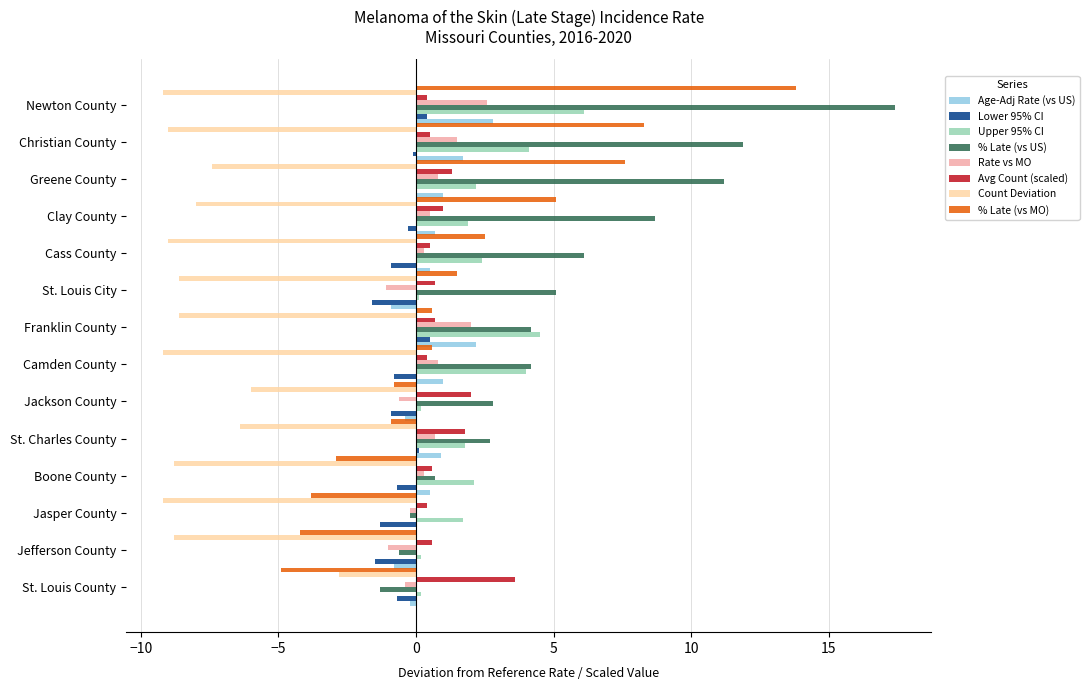

Which category has the highest value in the Upper 95% CI series?

Newton County